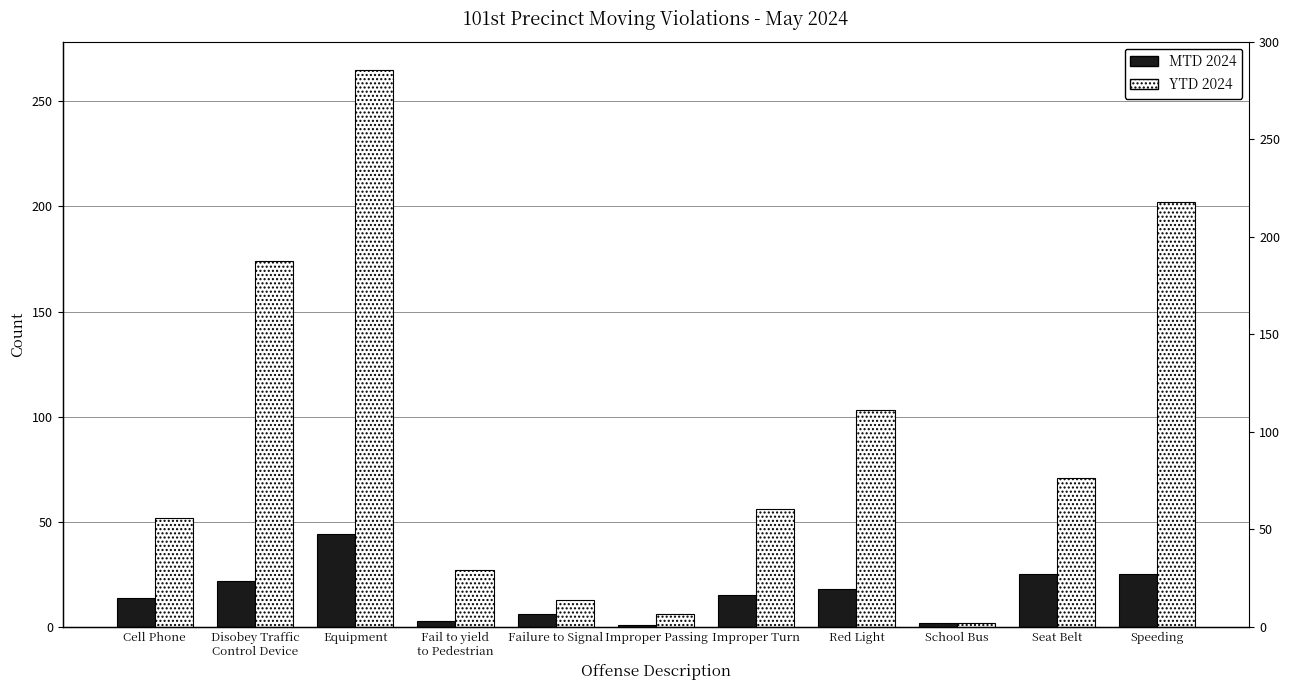

Where does the YTD 2024 series first go above 56?

Disobey Traffic
Control Device